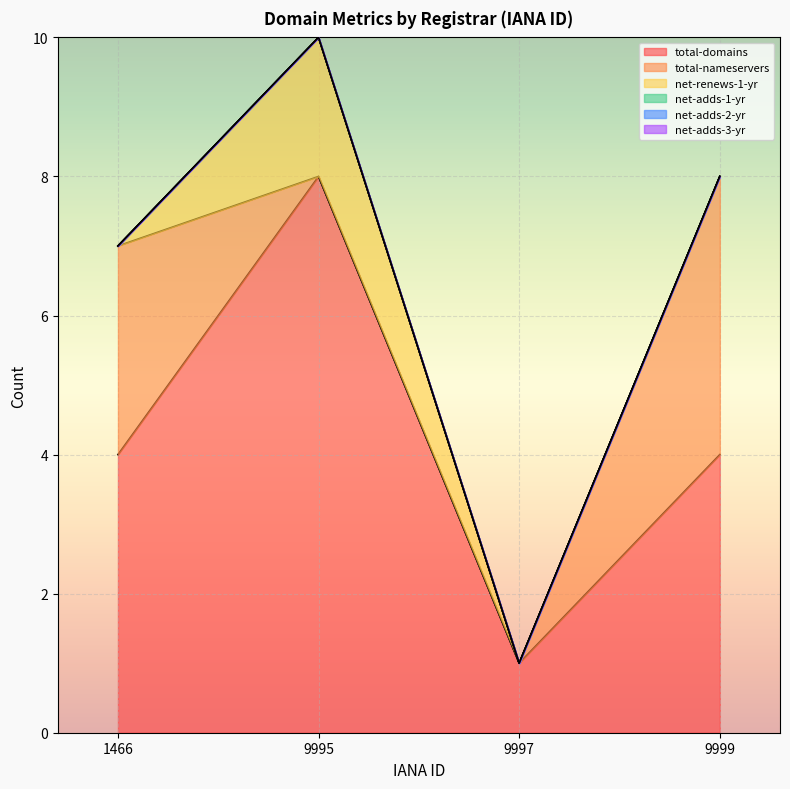

Is the value of total-domains at 1466 greater than the value of net-adds-3-yr at 9997?

Yes